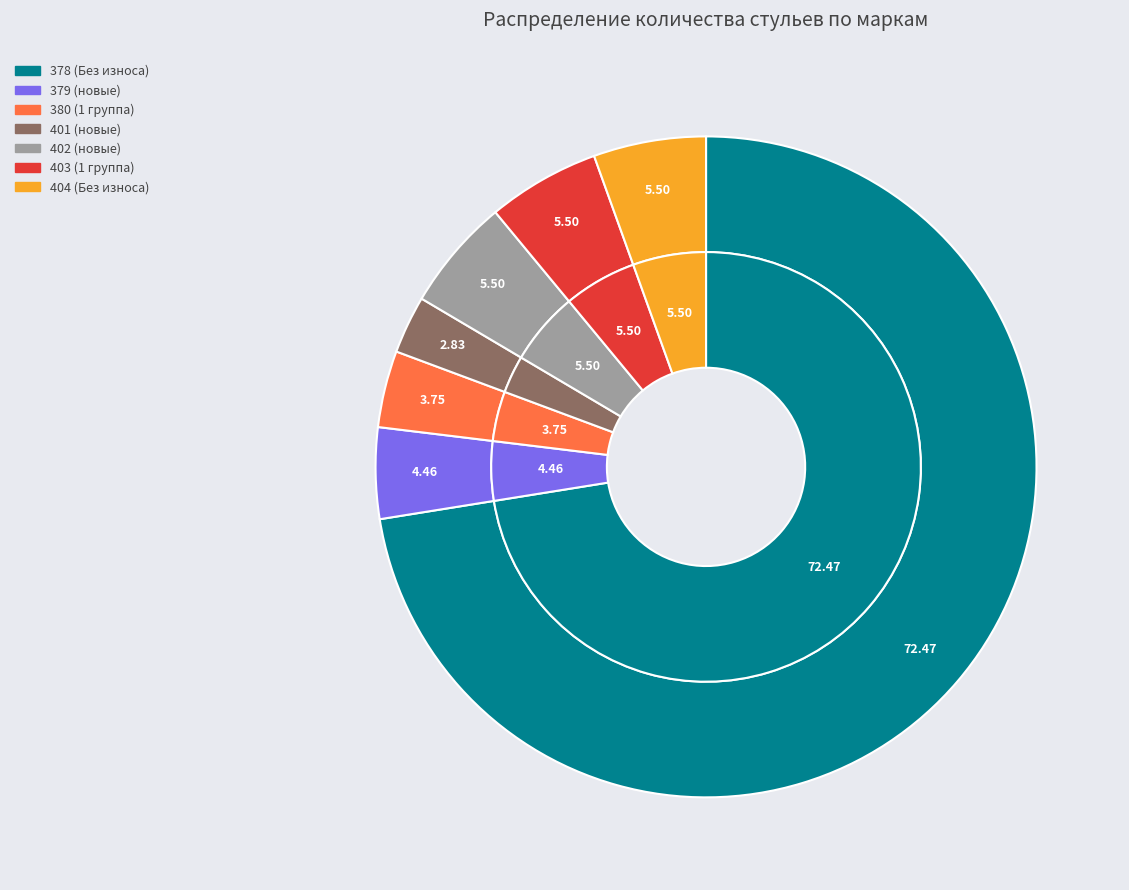

To the nearest percent, what is the difference between the 379 (новые) and 402 (новые) slice percentages?

1%